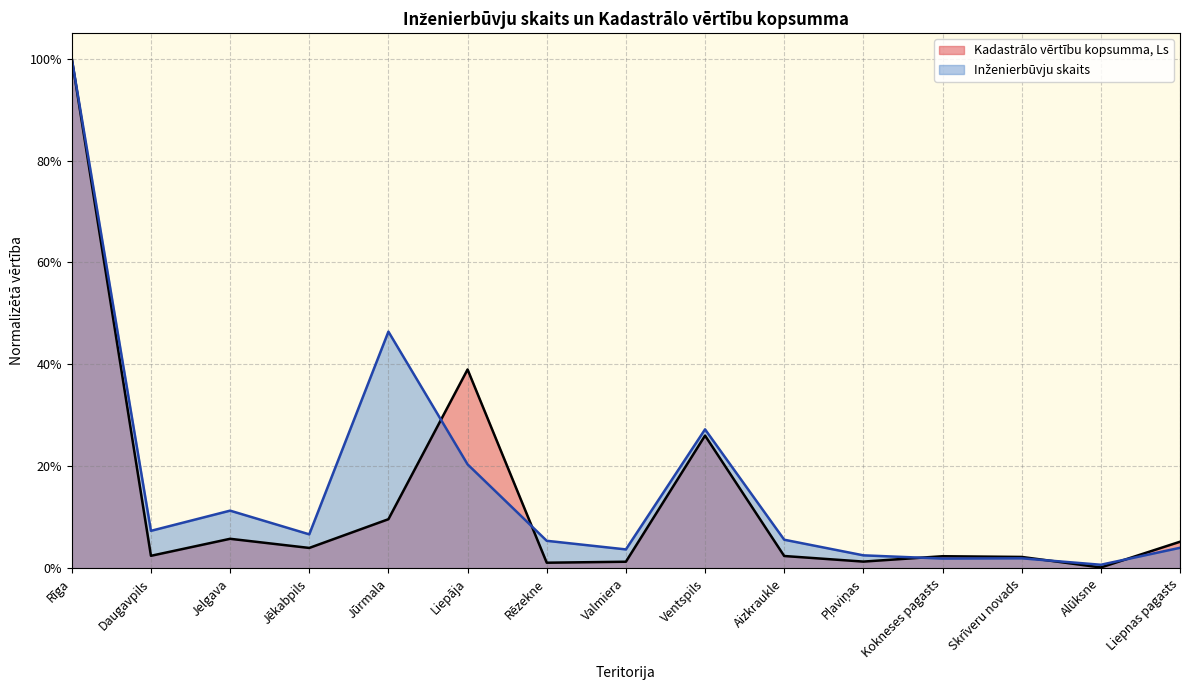

List the series in order of their peak value, highest first.

Kadastrālo vērtību kopsumma, Ls, Inženierbūvju skaits